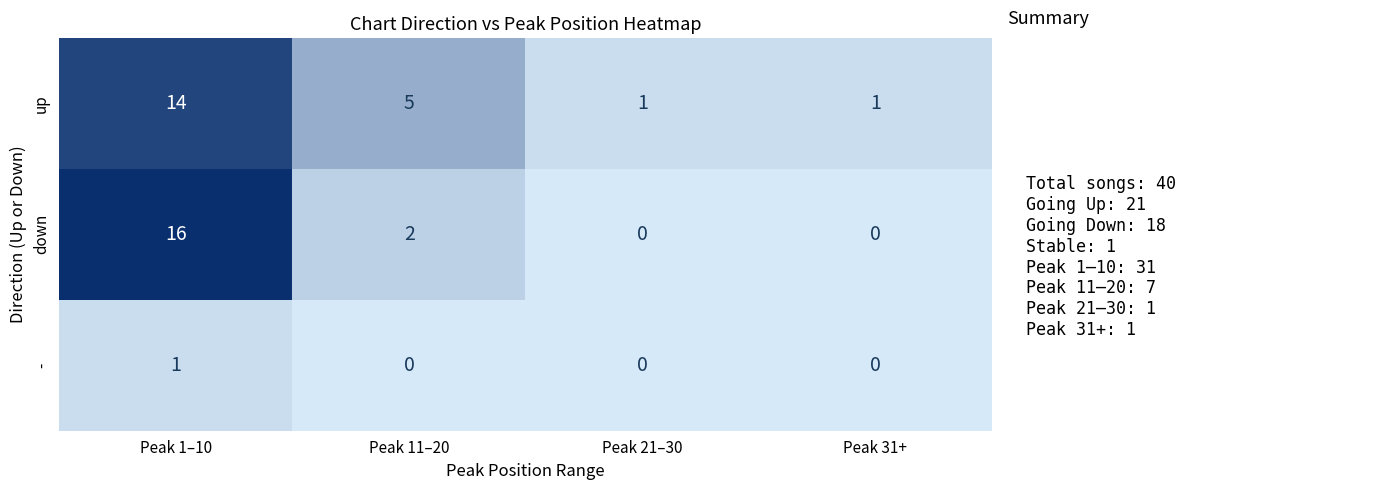

At which label does up first exceed 5?

Peak 1–10